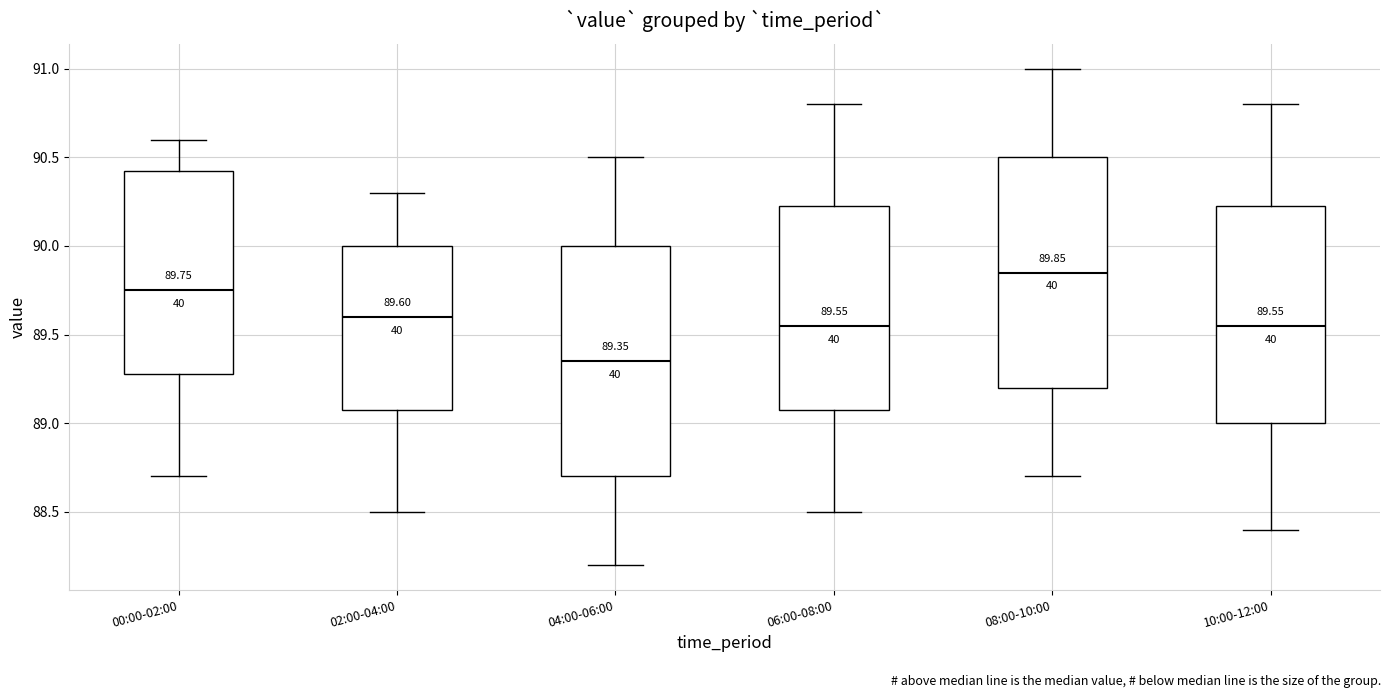

Which box has the highest median line?

08:00-10:00